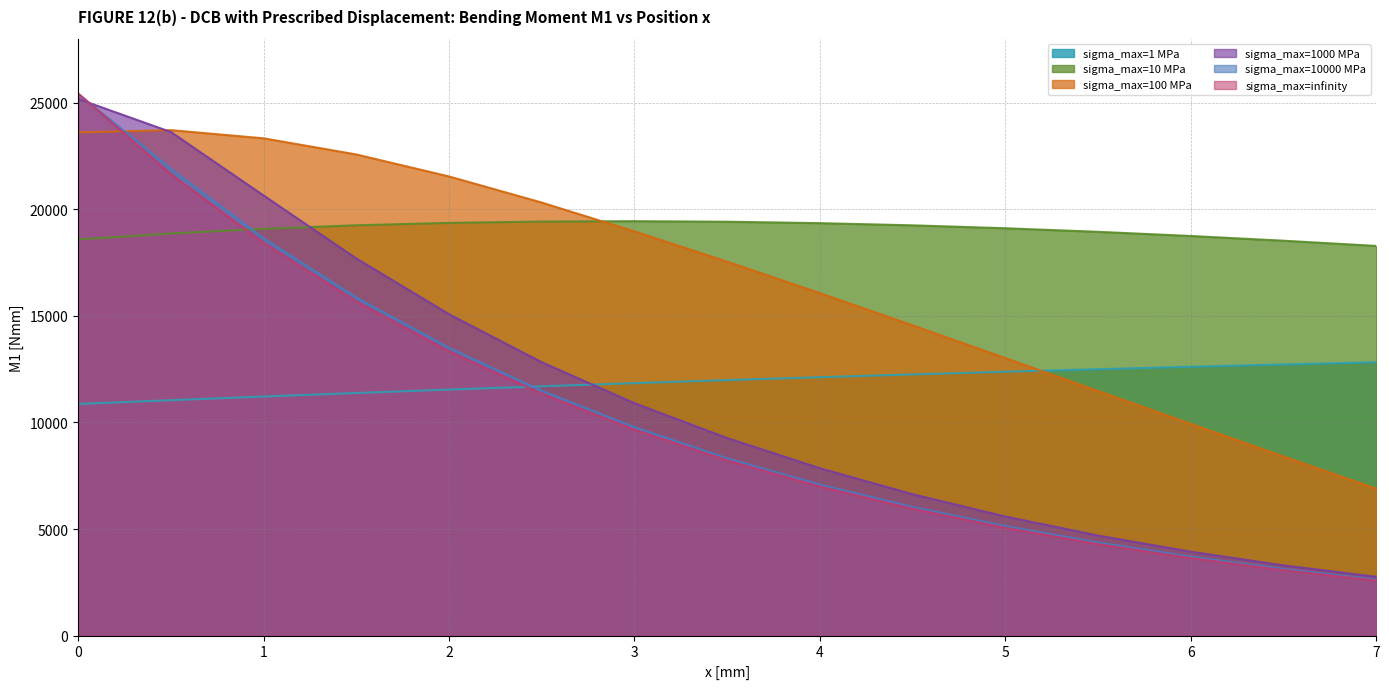

How many data points in sigma_max=1000 MPa are above 9267?

8